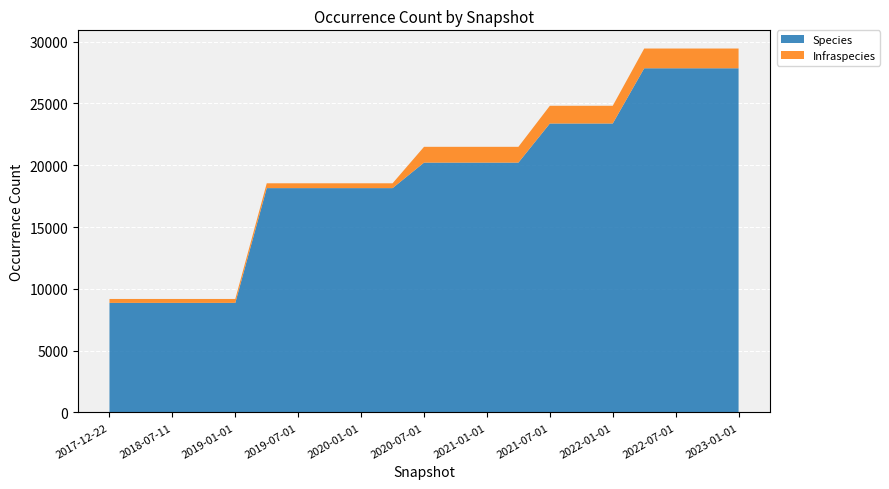

Reading right to left, list all the values displayed in this chart.

Species: 2023-01-01=27843	2022-10-01=27843	2022-07-01=27843	2022-04-01=27843	2022-01-01=23375	2021-10-01=23375	2021-07-01=23375	2021-04-01=20210	2021-01-01=20210	2020-10-01=20210	2020-07-01=20210	2020-04-01=18148	2020-01-01=18148	2019-10-09=18148	2019-07-01=18148	2019-04-06=18148	2019-01-01=8864	2018-09-28=8864	2018-07-11=8864	2018-04-09=8864	2017-12-22=8864
Infraspecies: 2023-01-01=1598	2022-10-01=1598	2022-07-01=1598	2022-04-01=1598	2022-01-01=1434	2021-10-01=1434	2021-07-01=1434	2021-04-01=1279	2021-01-01=1279	2020-10-01=1279	2020-07-01=1279	2020-04-01=390	2020-01-01=390	2019-10-09=390	2019-07-01=390	2019-04-06=390	2019-01-01=316	2018-09-28=316	2018-07-11=316	2018-04-09=316	2017-12-22=316